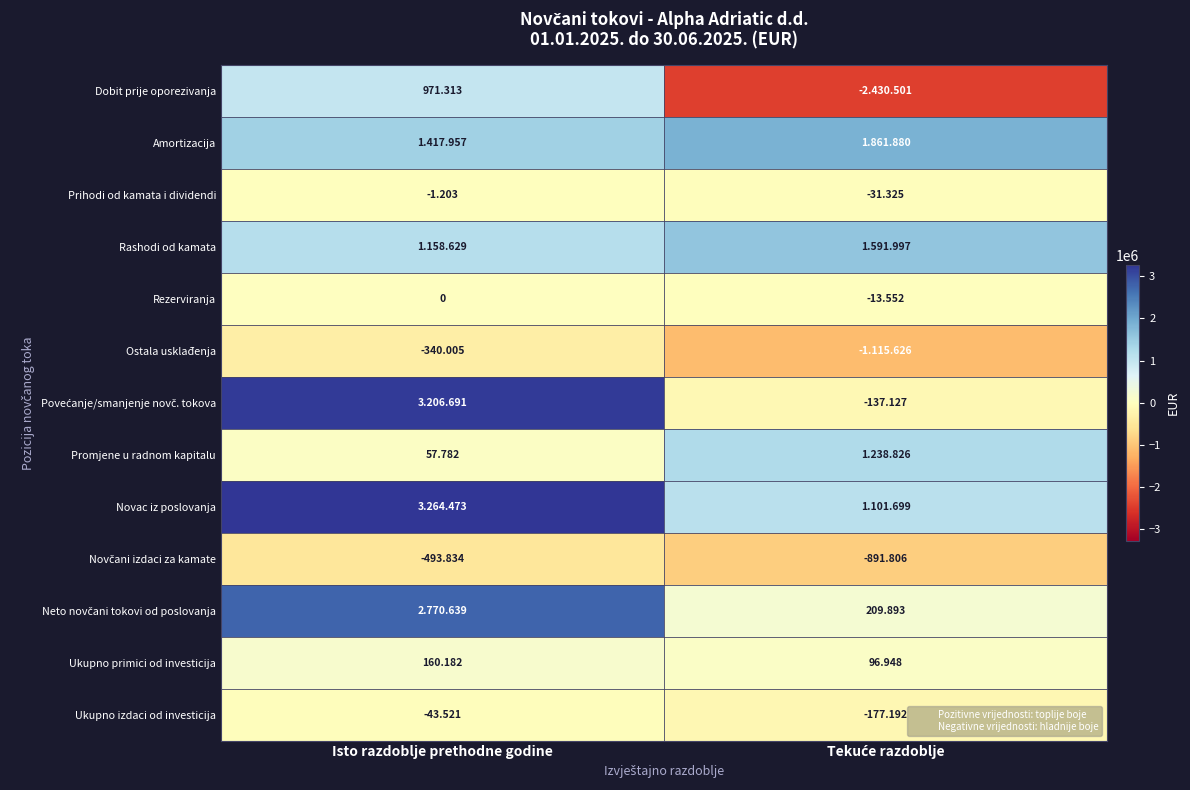

What is the sum of the Povećanje/smanjenje novč. tokova values at Tekuće razdoblje and Isto razdoblje prethodne godine?

3069564